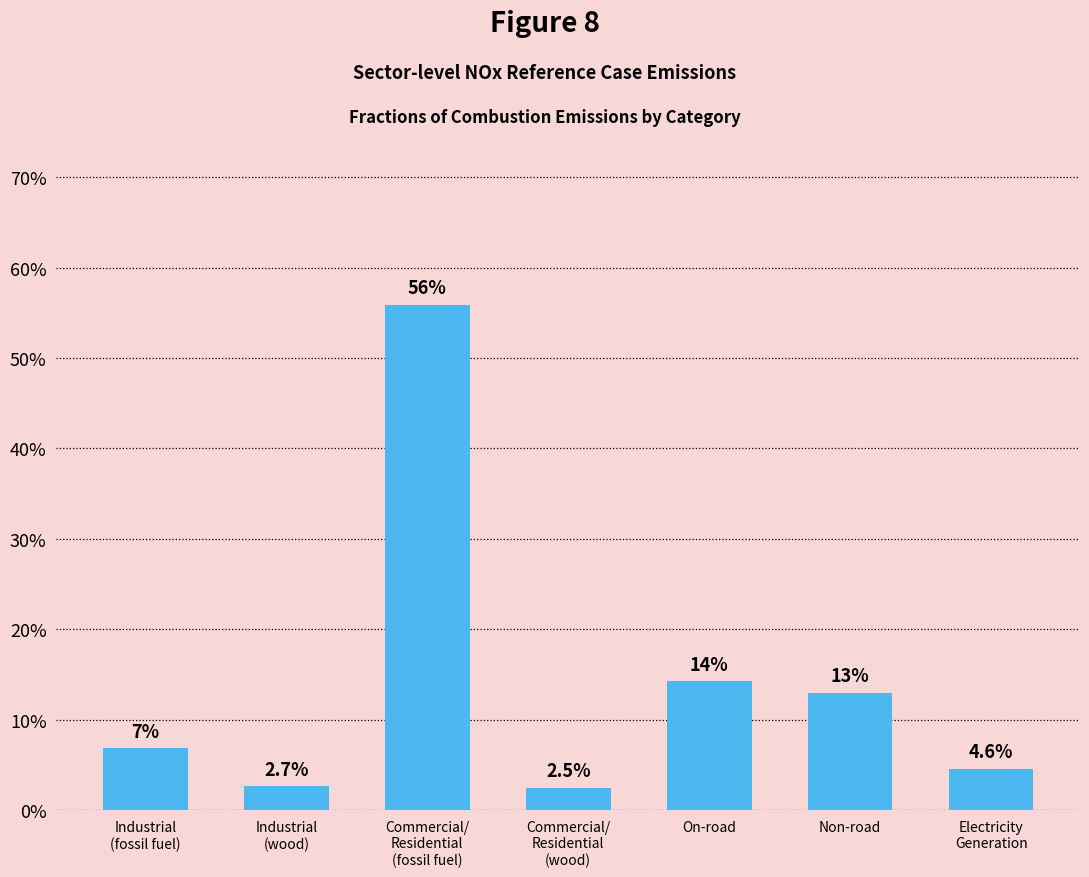

True or false: the data shows 0.1 at Non-road.

True